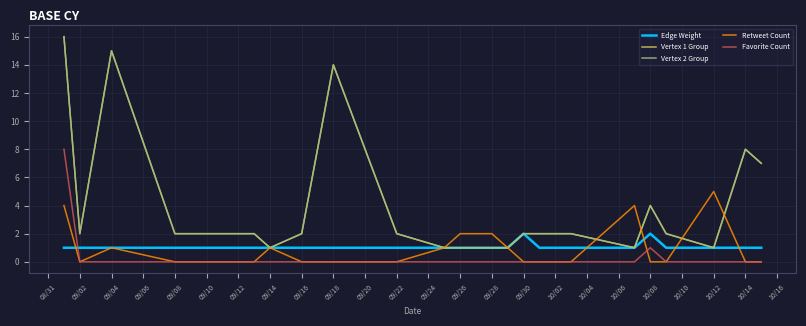

Reading left to right, list all the values displayed in this chart.

Edge Weight: 1	1	1	1	1	1	1	1	1	1	1	1	1	2	1	1	1	2	1	1	1	1
Vertex 1 Group: 16	2	15	2	2	1	2	14	2	1	1	1	1	2	2	2	1	4	2	1	8	7
Vertex 2 Group: 16	2	15	2	2	1	2	14	2	1	1	1	1	2	2	2	1	4	2	1	8	7
Retweet Count: 4	0	1	0	0	1	0	0	0	1	2	2	1	0	0	0	4	0	0	5	0	0
Favorite Count: 8	0	0	0	0	0	0	0	0	0	0	0	0	0	0	0	0	1	0	0	0	0